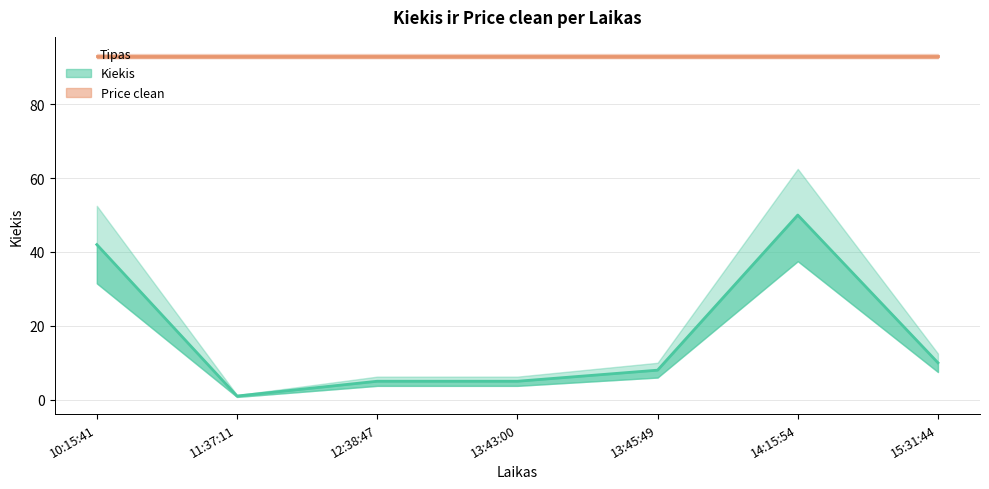

Does the chart have visible grid lines?

Yes